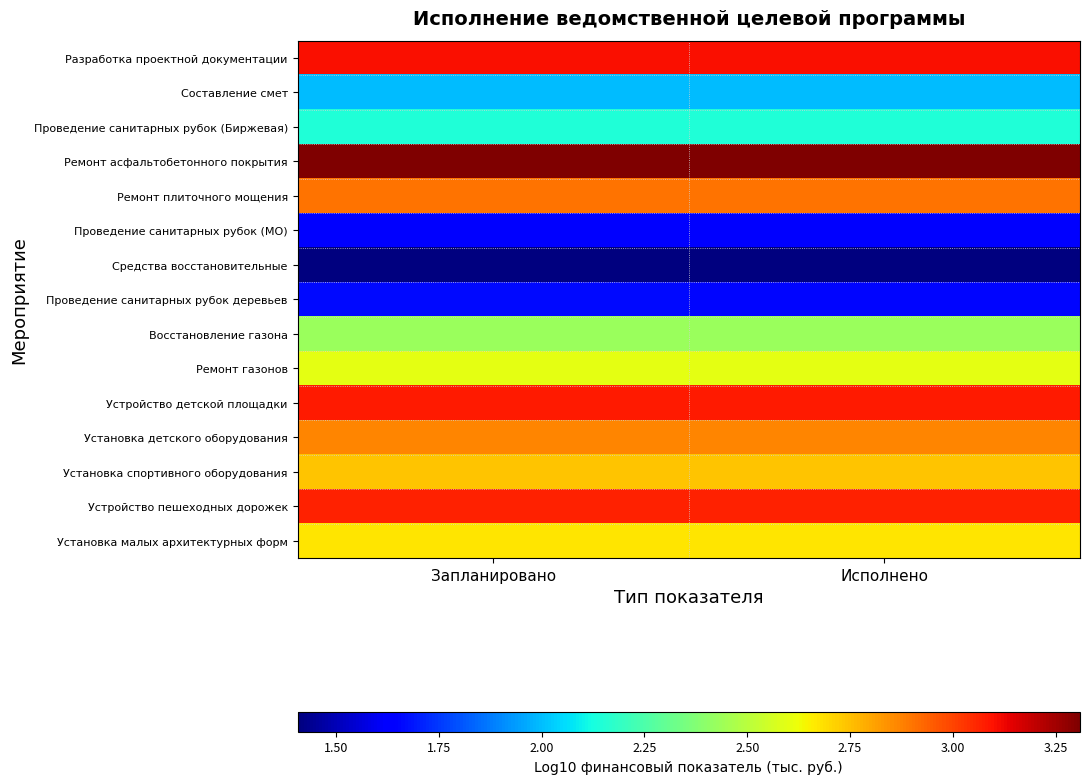

Rank the series by their maximum value, from lowest to highest.

Средства восстановительные, Проведение санитарных рубок (МО), Проведение санитарных рубок деревьев, Составление смет, Проведение санитарных рубок (Биржевая), Восстановление газона, Ремонт газонов, Установка малых архитектурных форм, Установка спортивного оборудования, Установка детского оборудования, Ремонт плиточного мощения, Устройство пешеходных дорожек, Устройство детской площадки, Разработка проектной документации, Ремонт асфальтобетонного покрытия